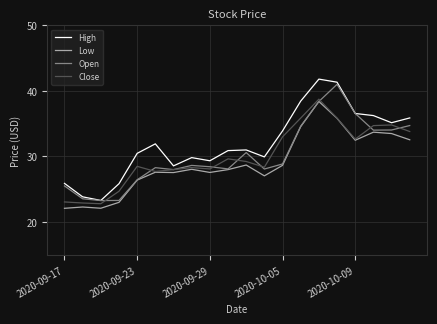

What is the maximum value for Open?

41.0